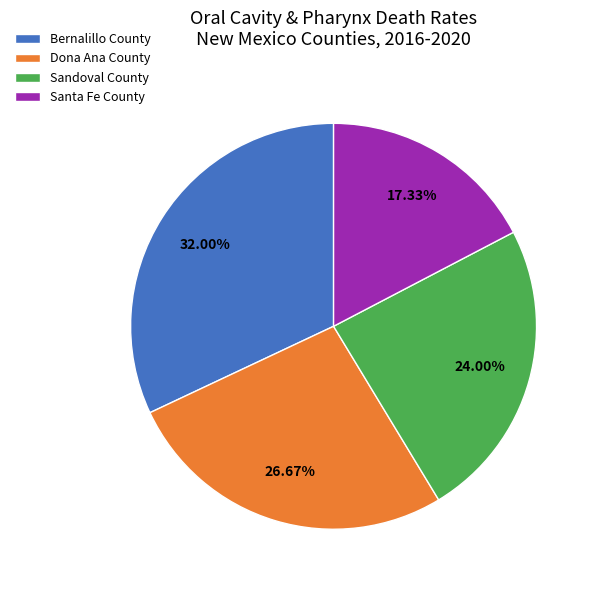

Rank the categories by value from highest to lowest.

Bernalillo County, Dona Ana County, Sandoval County, Santa Fe County